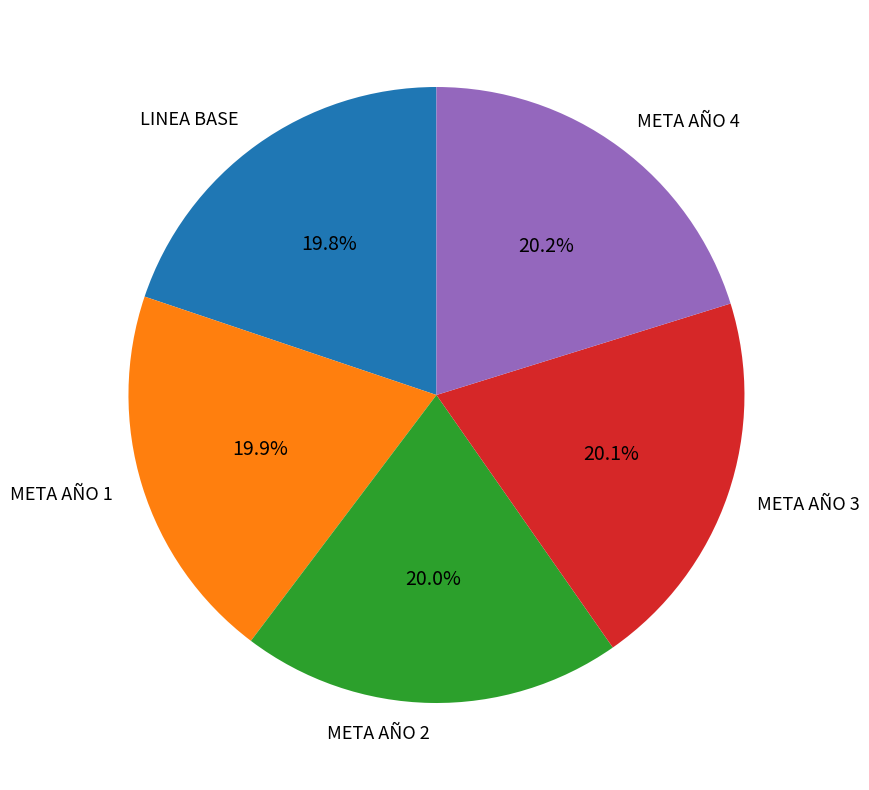

Does META AÑO 2 represent more than half of the total?

No